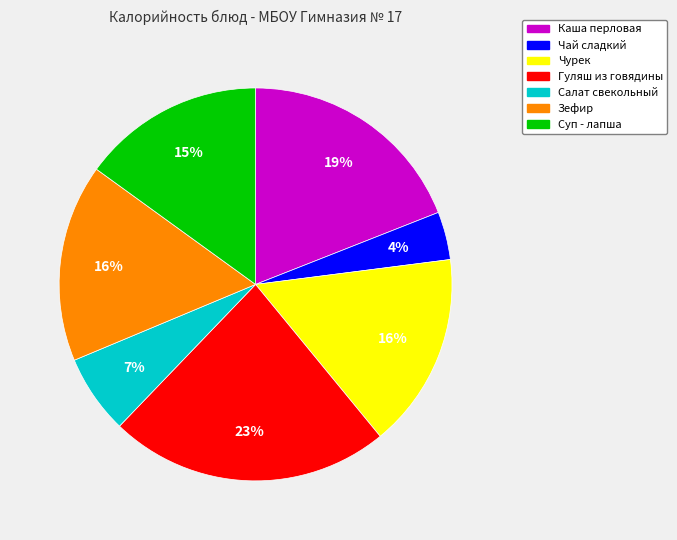

To the nearest percent, what is the average slice percentage?

14%